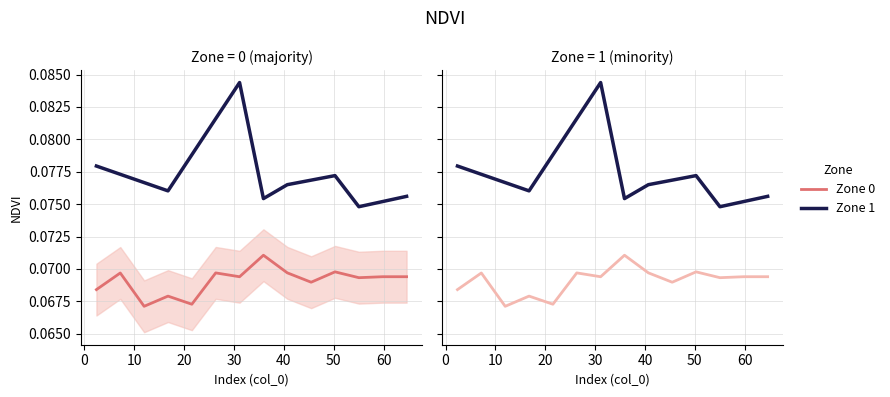

At 55, list the series in order from largest to smallest.

Zone 1 (NDVI), Zone 0 (NDVI)